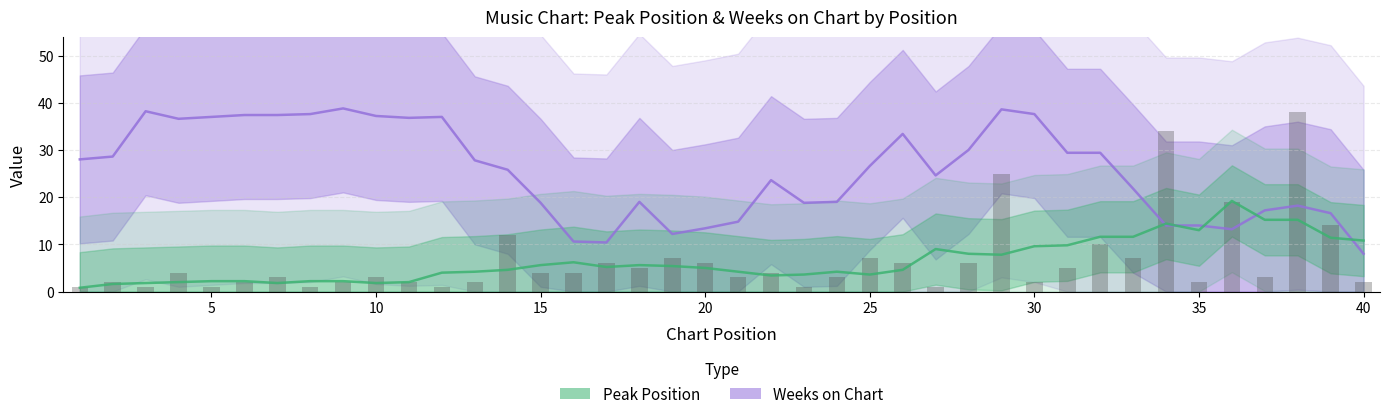

What are all the series names shown in the legend?

Weeks on Chart, Peak Position